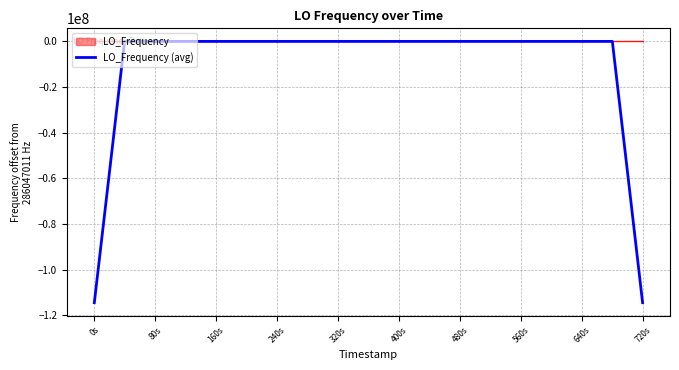

Which series has the largest range (max minus min)?

LO_Frequency (avg)